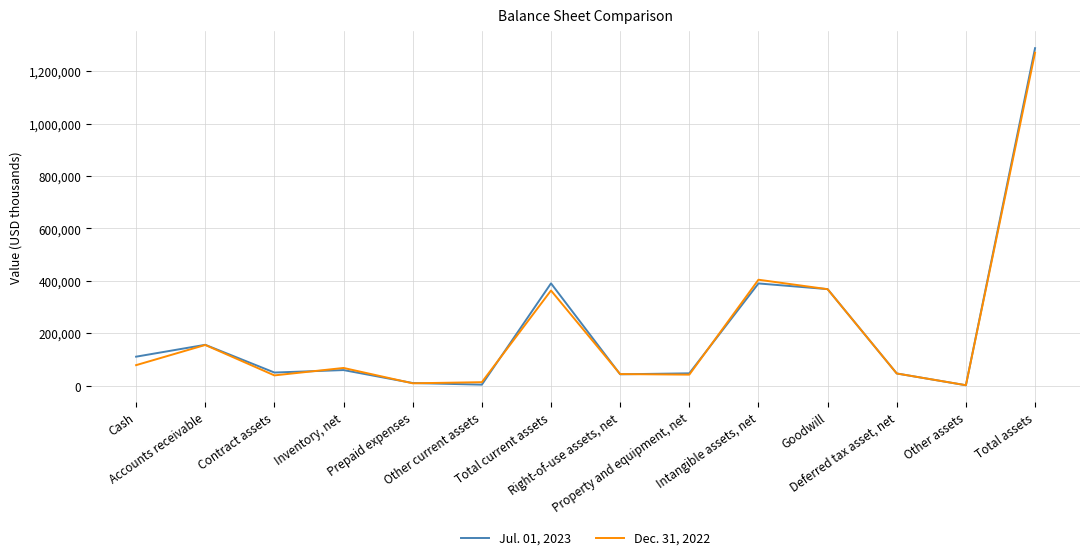

What position from the right is Total current assets?

8